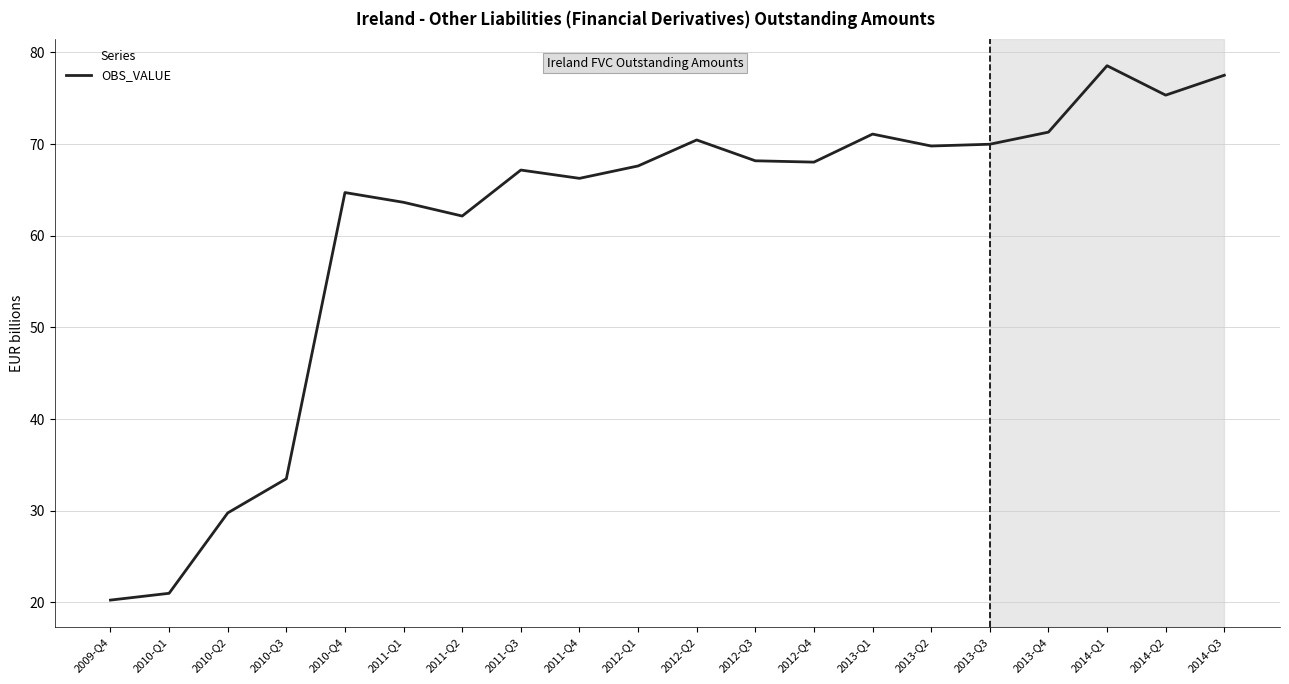

The chart shows a value of 20.2 at 2009-Q4. True or false?

True